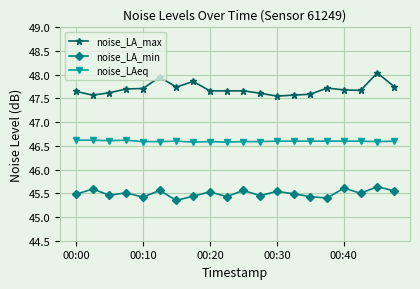

True or false: noise_LAeq and noise_LA_min cross at least once.

False